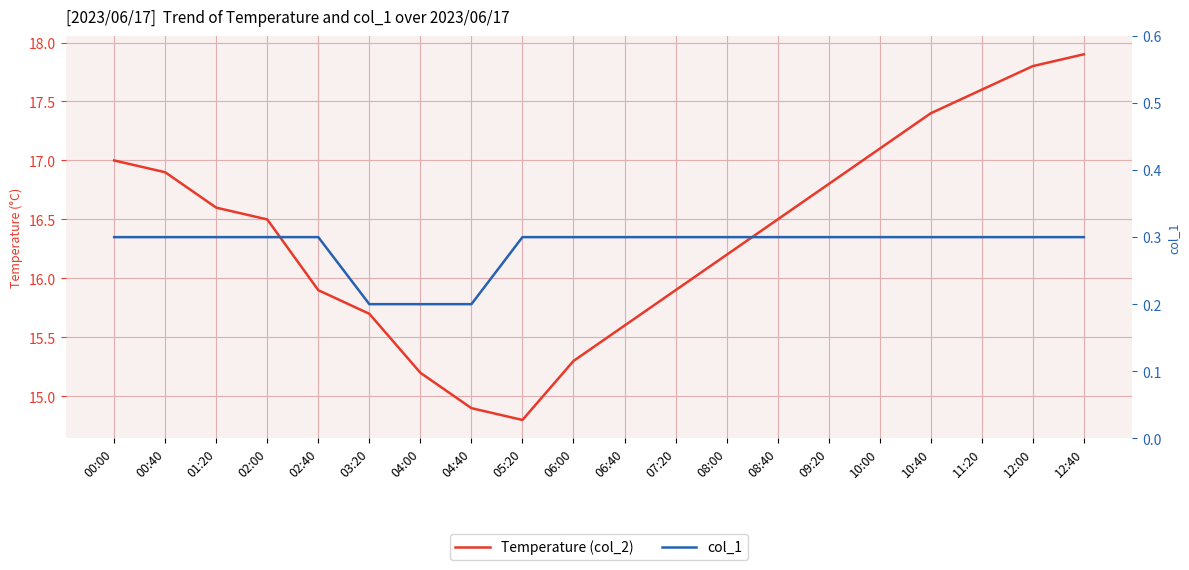

Between 06:00 and 06:40, which series saw the biggest shift?

Temperature (col_2)